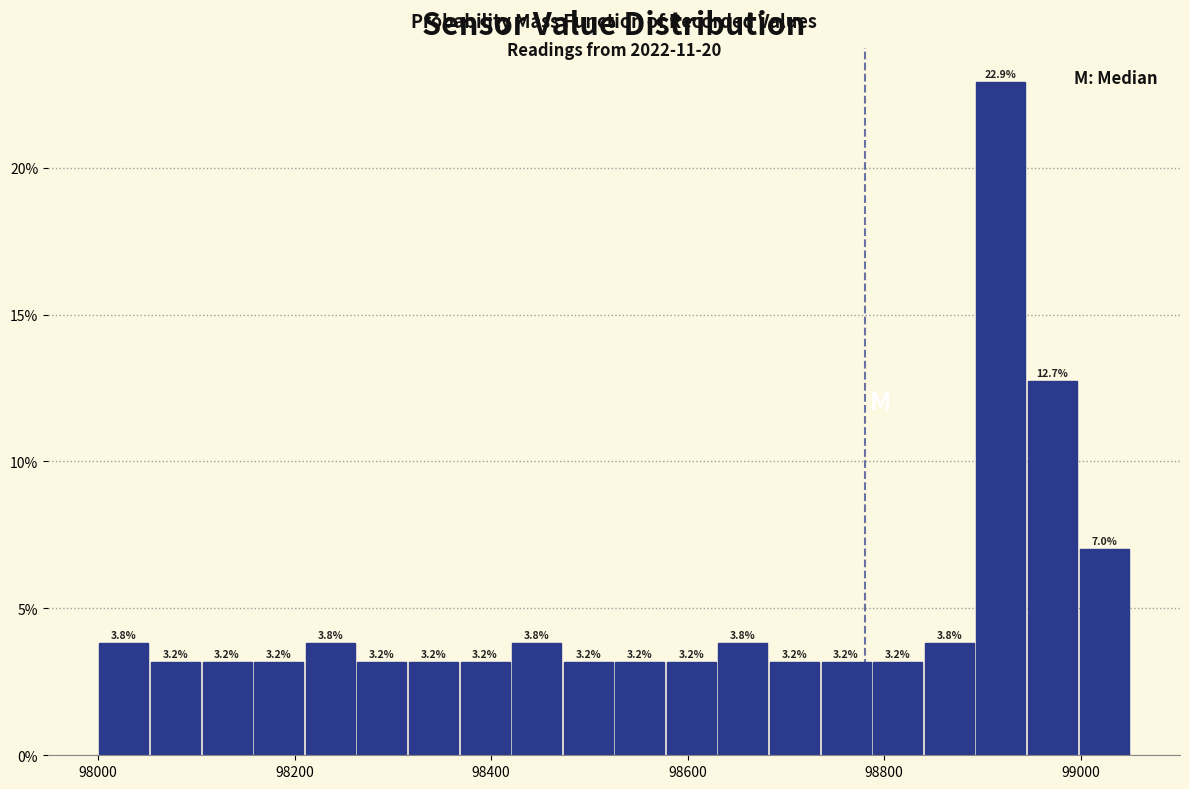

Around what value on the x-axis is the tallest bar? Give the approximate position of its centre, as read against the axis.

98920